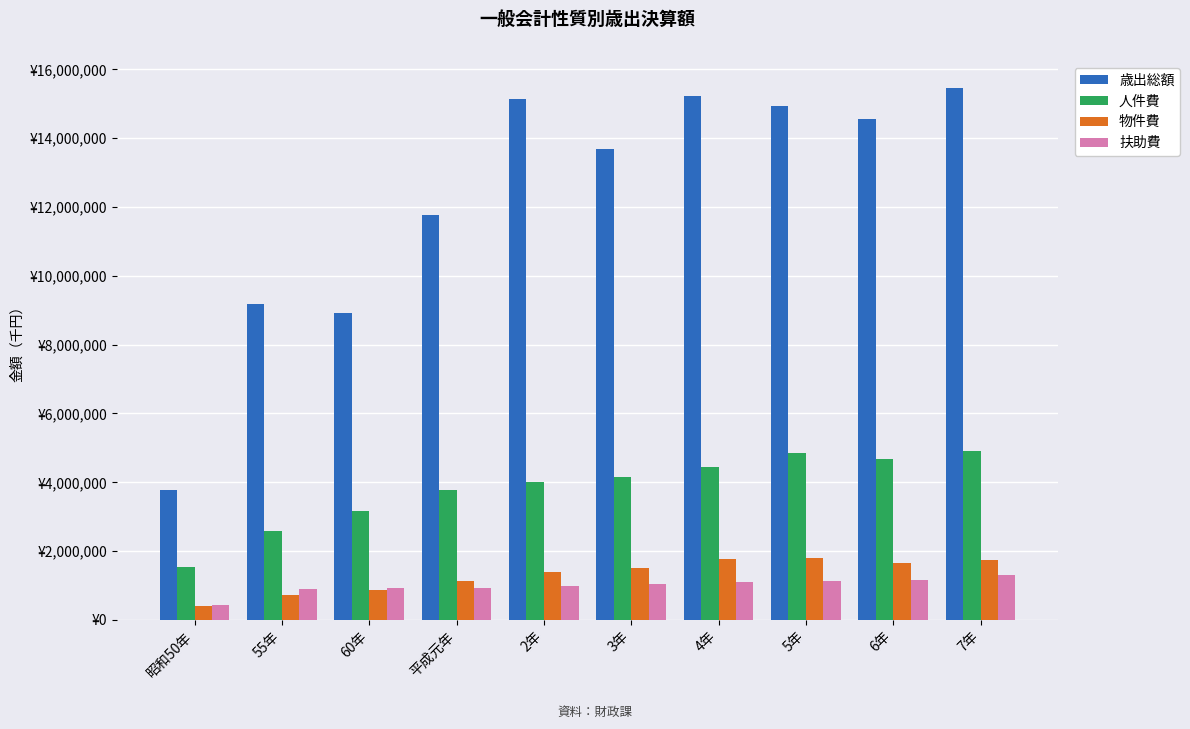

List the series in order of their peak value, lowest first.

扶助費, 物件費, 人件費, 歳出総額